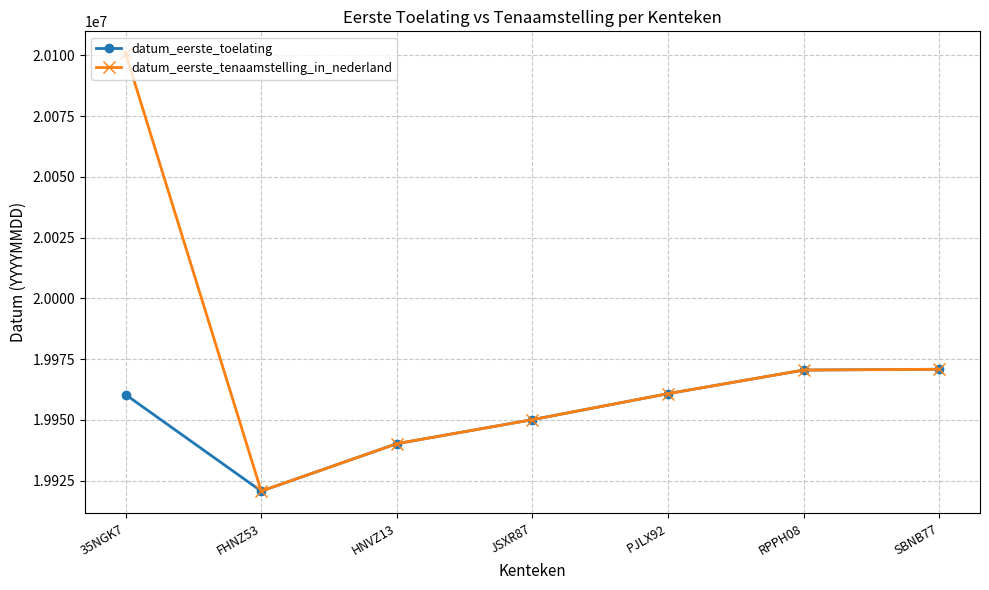

What is the average value of the datum_eerste_tenaamstelling_in_nederland series?

19973426